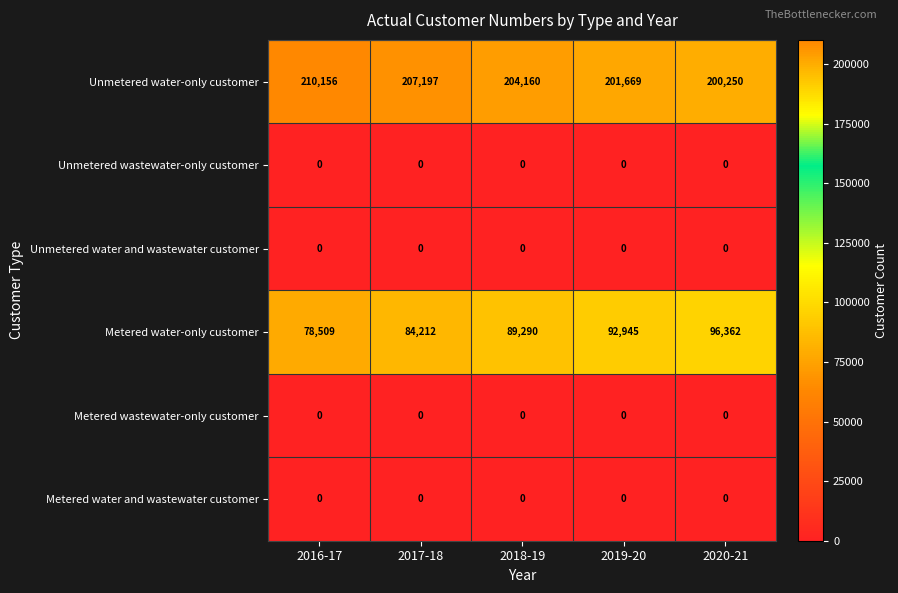

List the labels in order of Metered water-only customer value, largest first.

2020-21, 2019-20, 2018-19, 2017-18, 2016-17